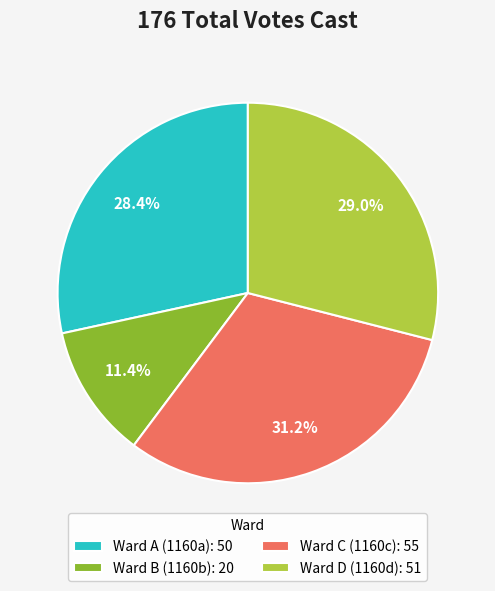

Which has a higher value, Ward D (1160d): 51 or Ward B (1160b): 20?

Ward D (1160d): 51